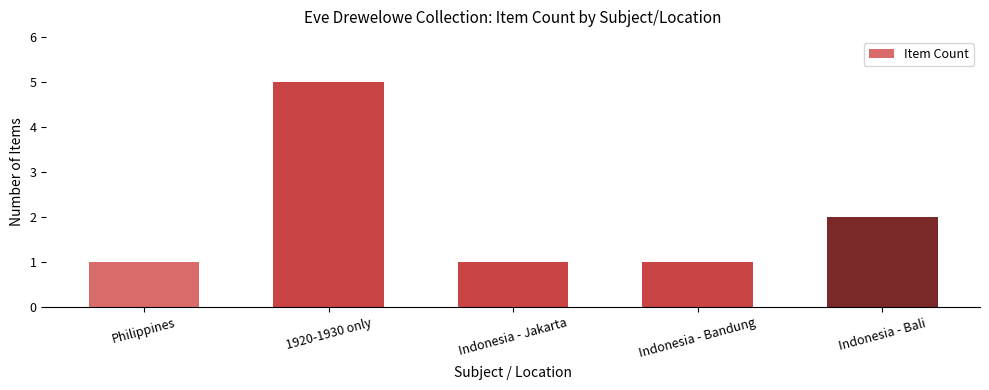

Count the values in the range 1 to 2.

4